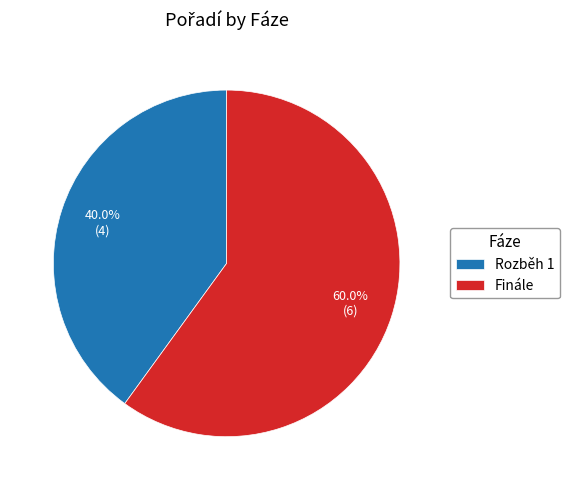

Approximately how many times larger is the value at Finále compared to Rozběh 1?

1.5